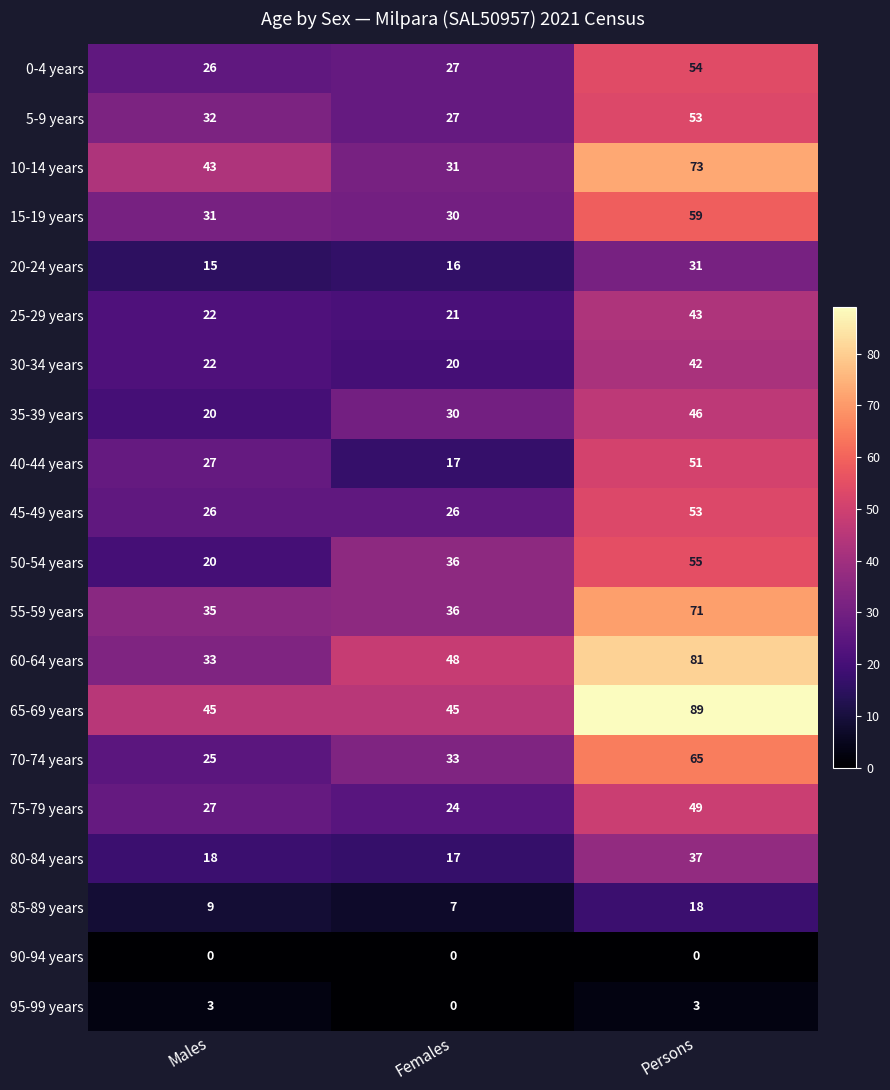

What is the average value of the 65-69 years series?

60